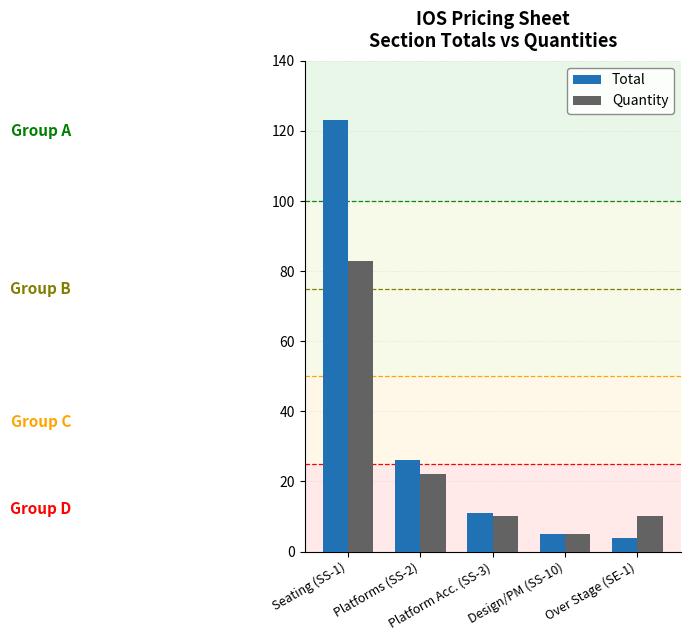

Rank the series by their average value, from lowest to highest.

Quantity, Total